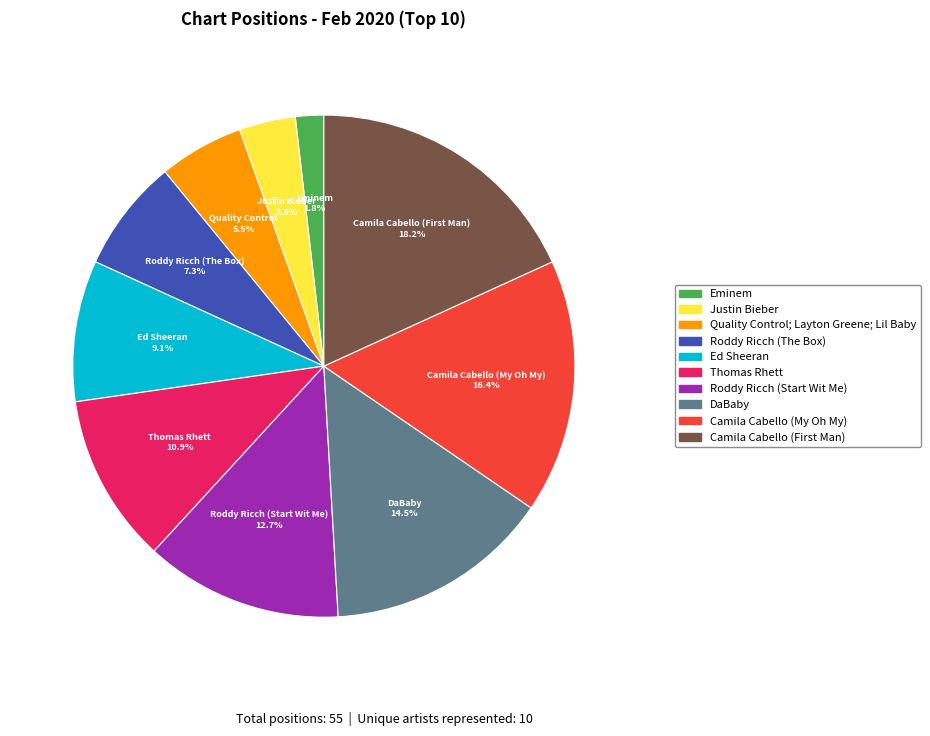

Which category has the biggest portion of the pie?

Camila Cabello (First Man)